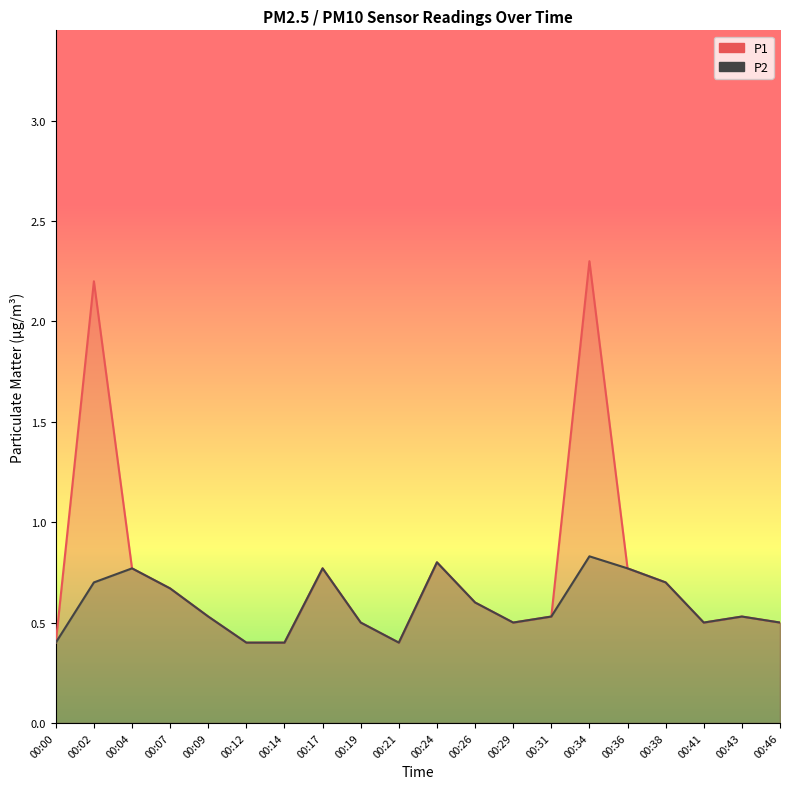

What is the sum of all P2 values?

11.8